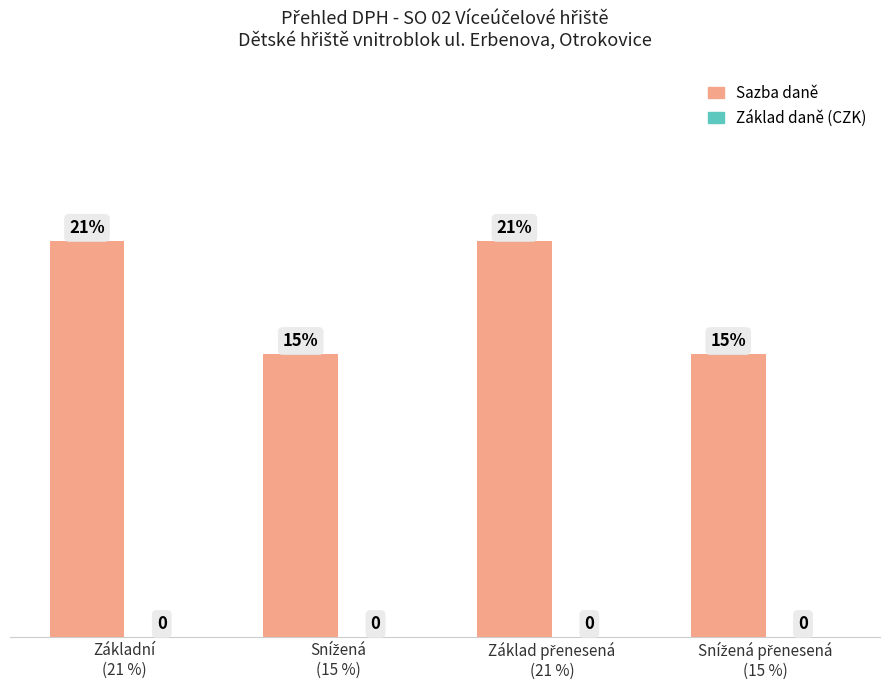

Are the bars grouped side by side (vs. stacked)?

No